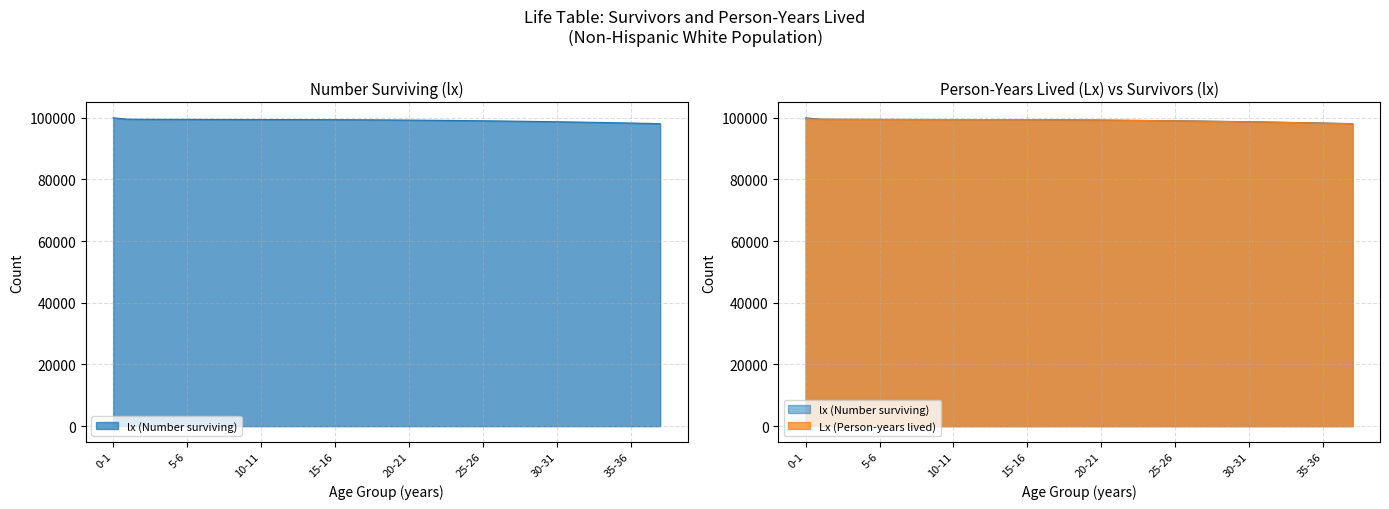

True or false: Lx (Person-years lived) has a value of 31988.0 at 7-8.

False